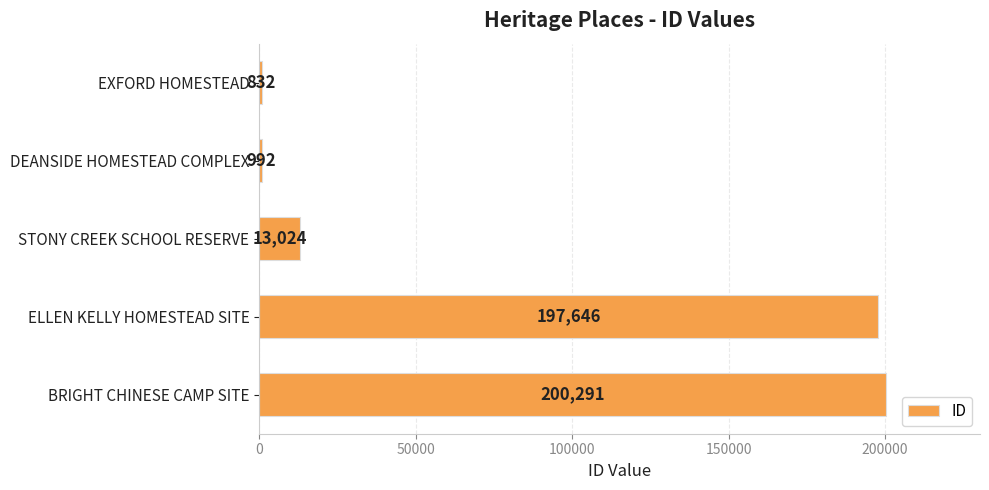

How many data points does each series have?

5